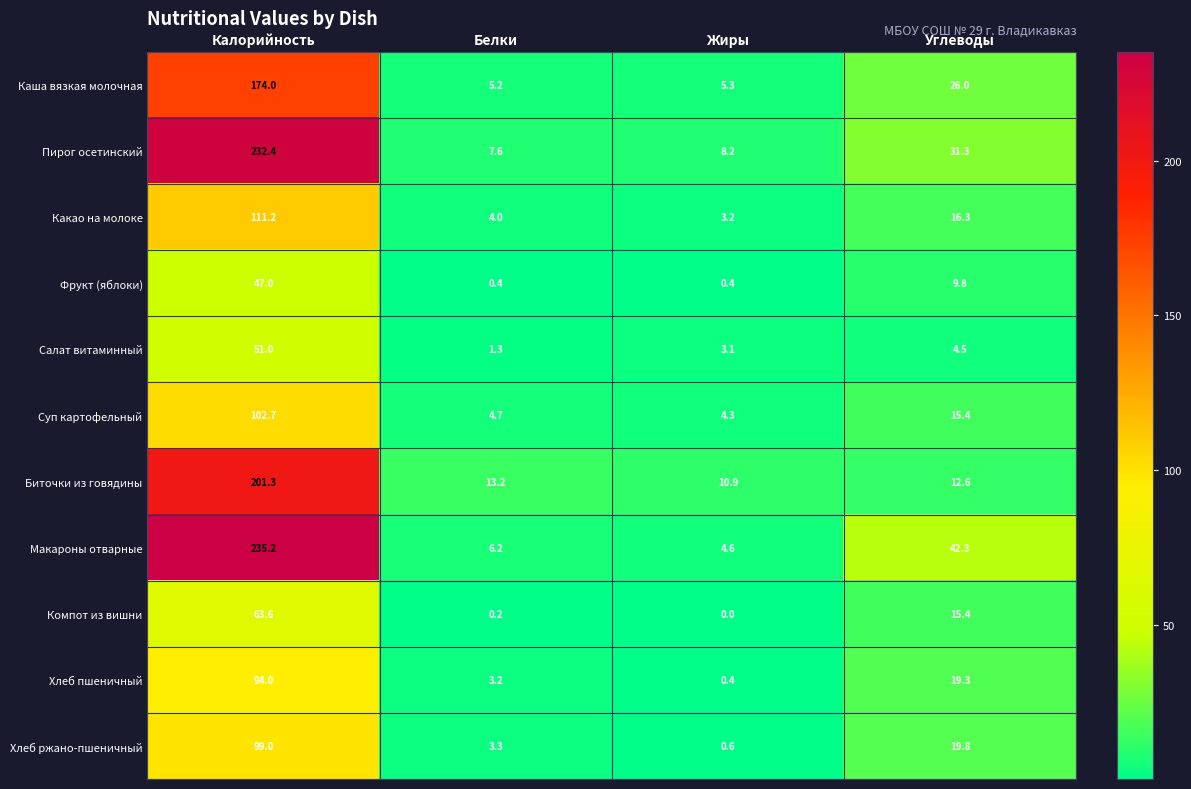

Is the value of Фрукт (яблоки) at Белки greater than the value of Какао на молоке at Углеводы?

No